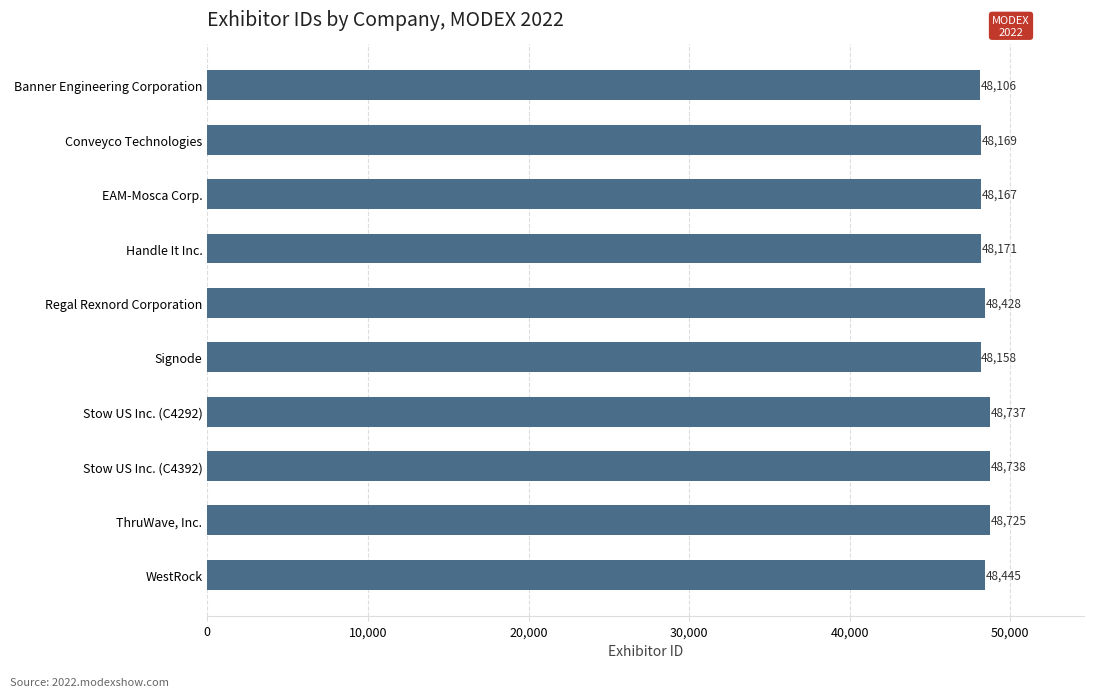

What is the ratio of the value at Stow US Inc. (C4392) to the value at WestRock?

1.0